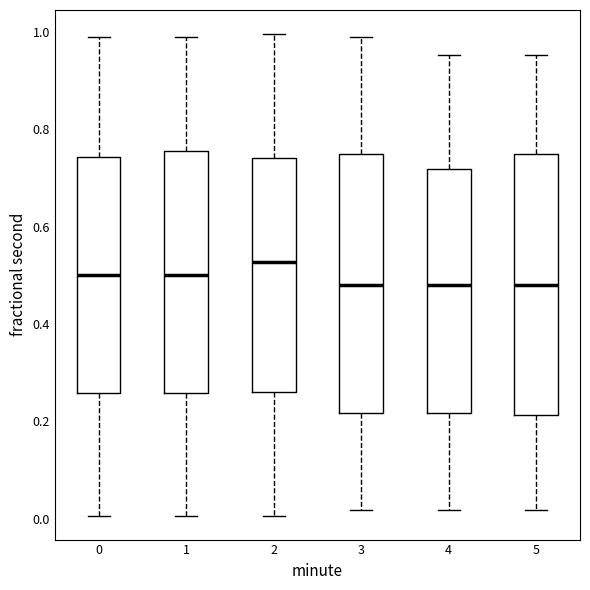

Which box has the highest median line?

2